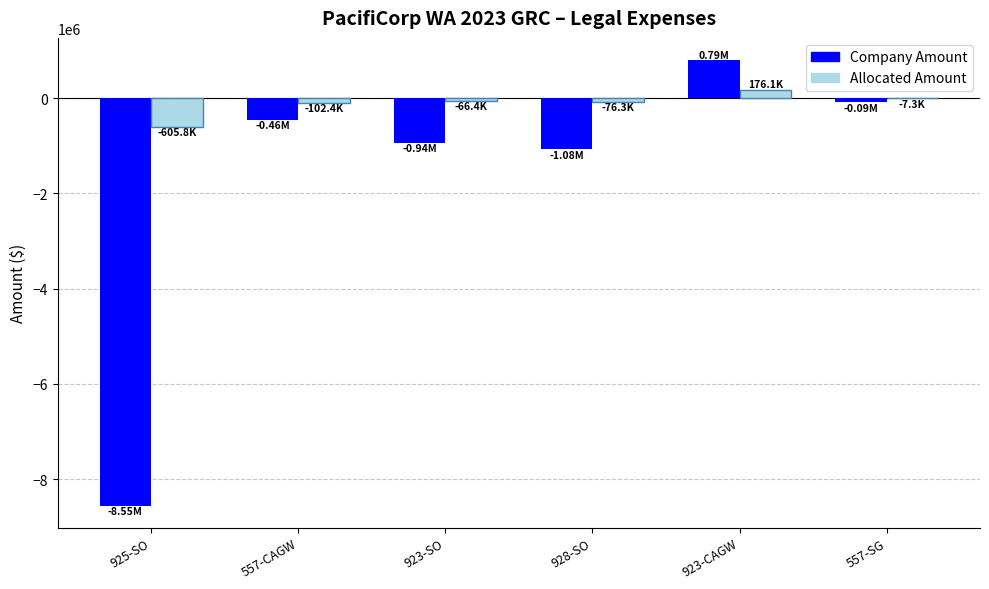

What is the sum of all Allocated Amount values?

-682154.0